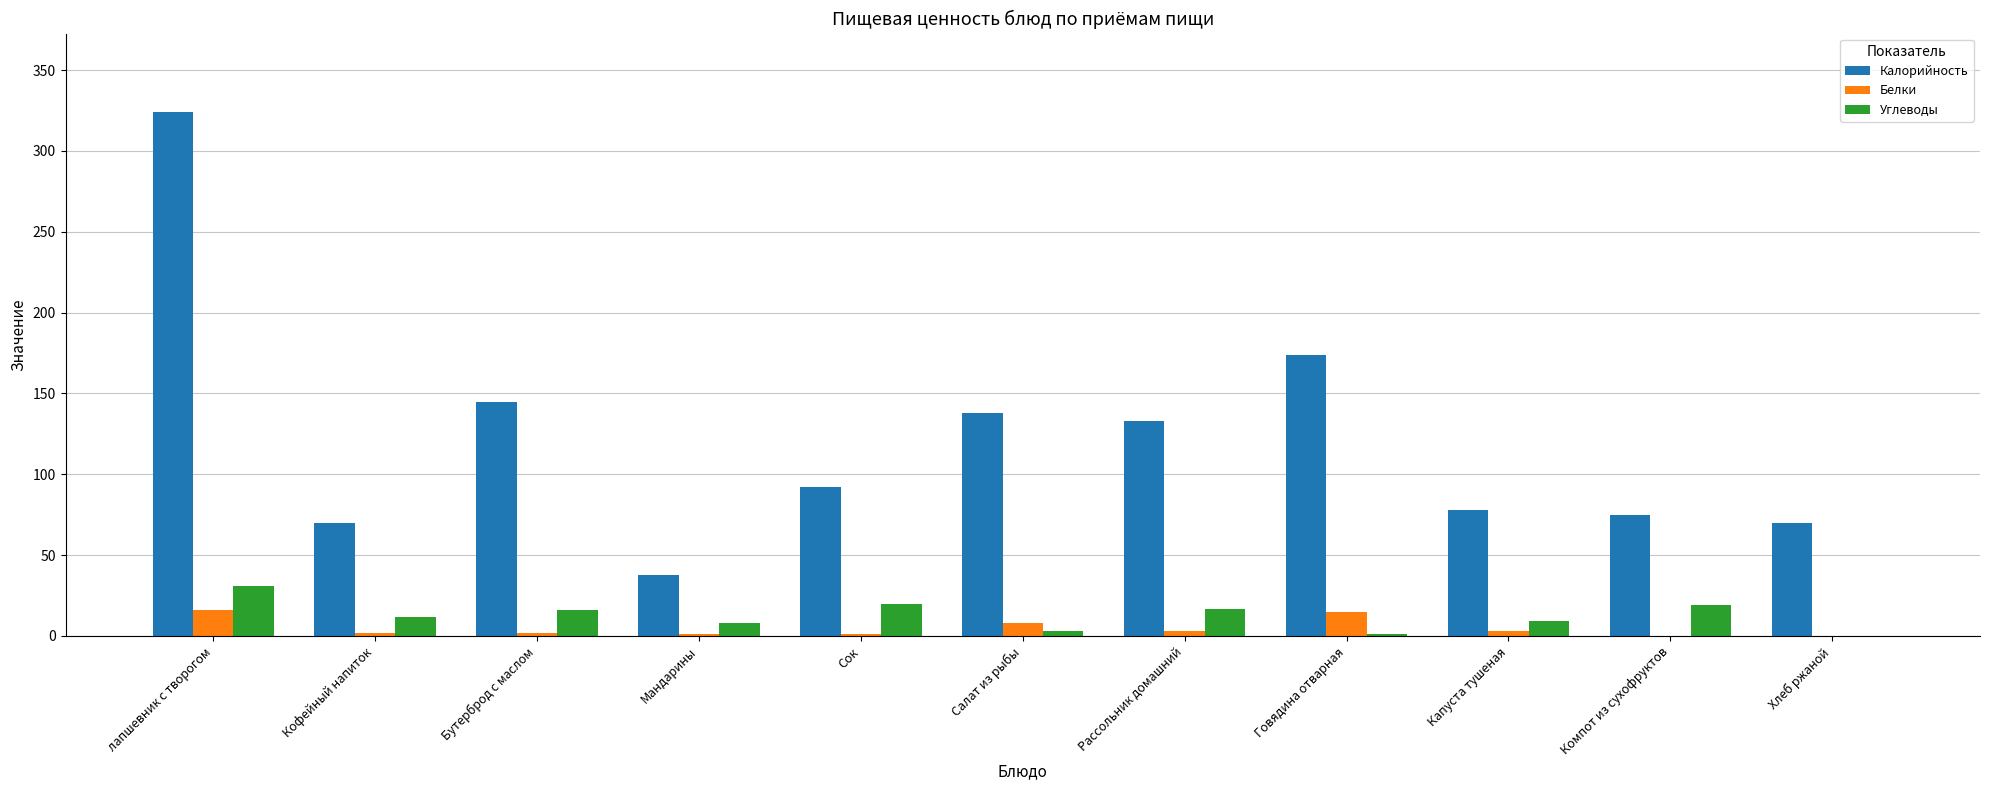

At which label is Калорийность closest to 181?

Говядина отварная